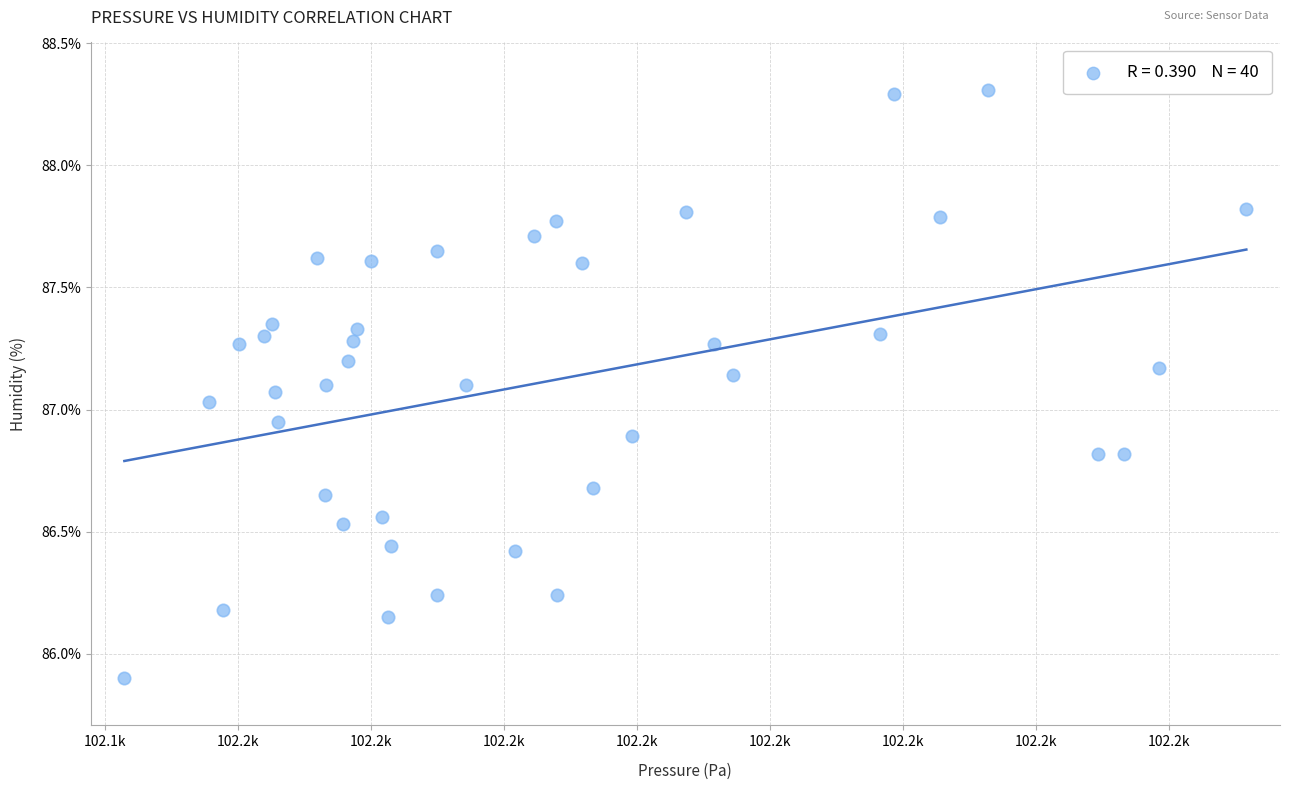

What is the range of X values (max minus min)?

42.2